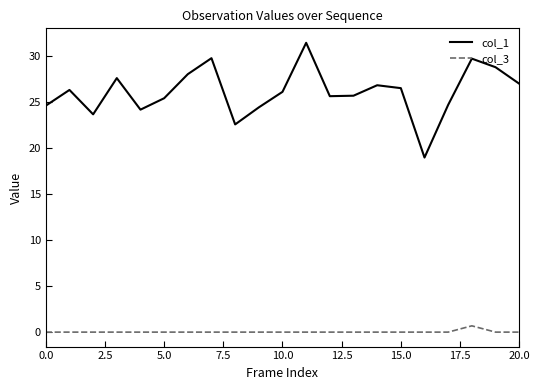

True or false: col_1 and col_3 intersect in this chart.

False